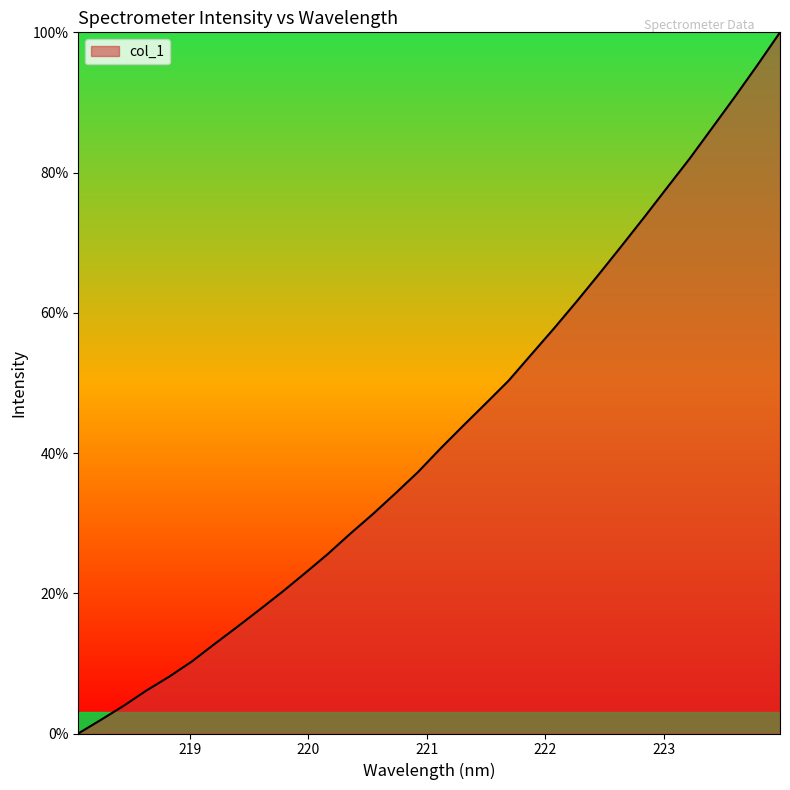

What is the difference between the maximum and minimum values?

100.0